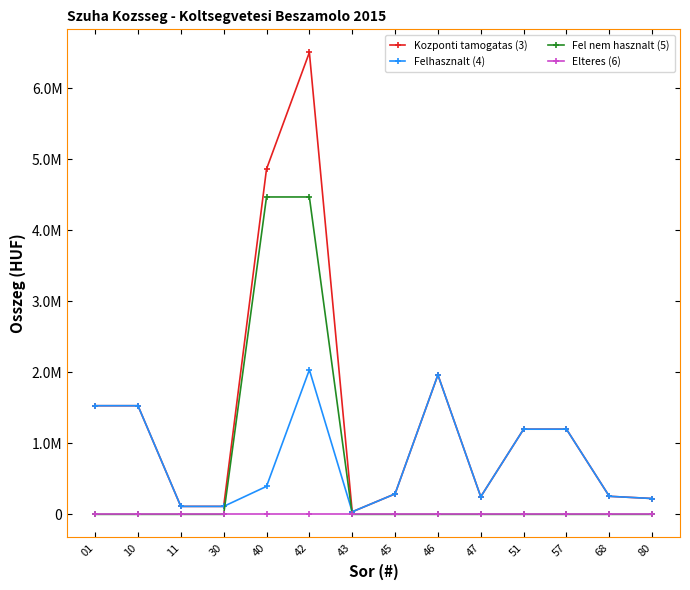

Reading left to right, transcribe all the data shown in this chart.

Kozponti tamogatas (3): 01=1530700	10=1530700	11=111968	30=111968	40=4865526	42=6508194	43=35814	45=288225	46=1965060	47=248031	51=1200000	57=1200000	68=254254	80=222985
Felhasznalt (4): 01=1530700	10=1530700	11=111968	30=111968	40=393937	42=2036605	43=35814	45=288225	46=1965060	47=248031	51=1200000	57=1200000	68=254254	80=222985
Fel nem hasznalt (5): 01=0	10=0	11=0	30=0	40=4471589	42=4471589	43=0	45=0	46=0	47=0	51=0	57=0	68=0	80=0
Elteres (6): 01=0	10=0	11=0	30=0	40=0	42=0	43=0	45=0	46=0	47=0	51=0	57=0	68=0	80=0